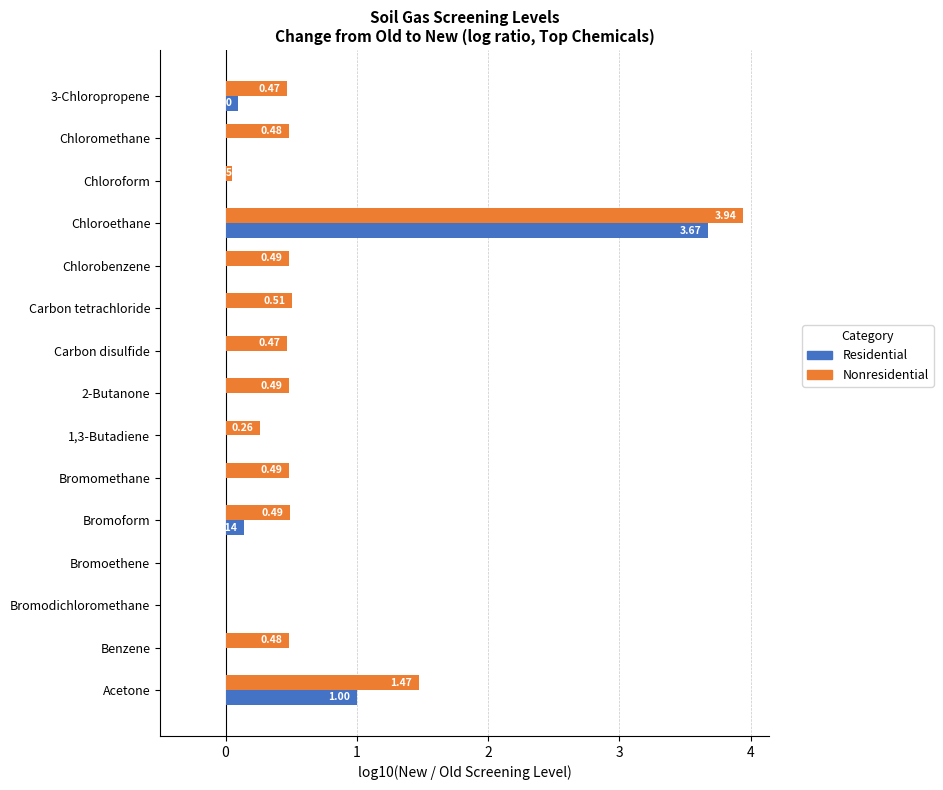

How many series are shown in this chart?

2